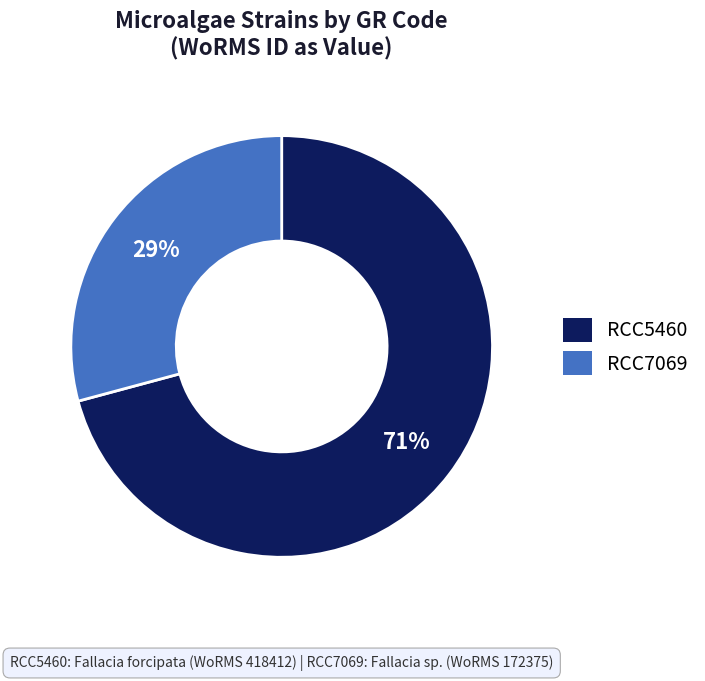

To the nearest percent, what is the difference between the RCC5460 and RCC7069 slice percentages?

42%